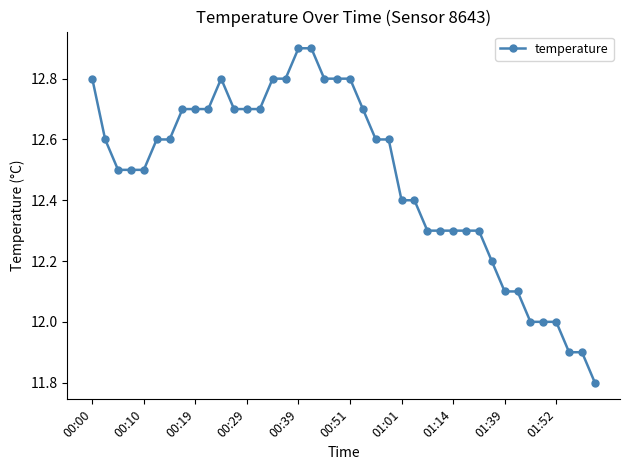

What is the value of the 6th point from the left?

12.6